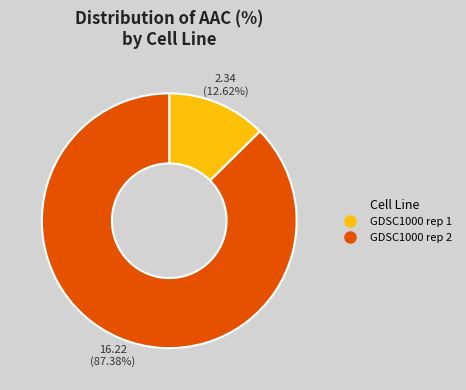

How much of the chart is everything except GDSC1000 rep 2?

12.6%